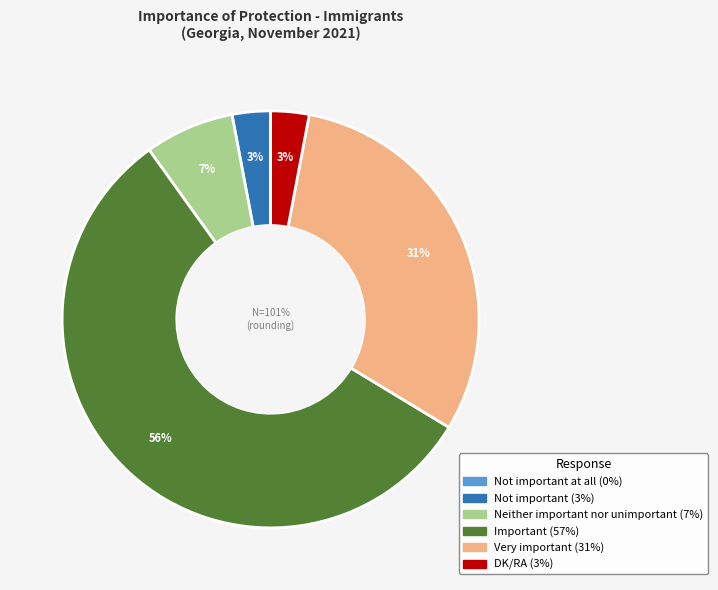

True or false: DK/RA accounts for 3% of the total.

True